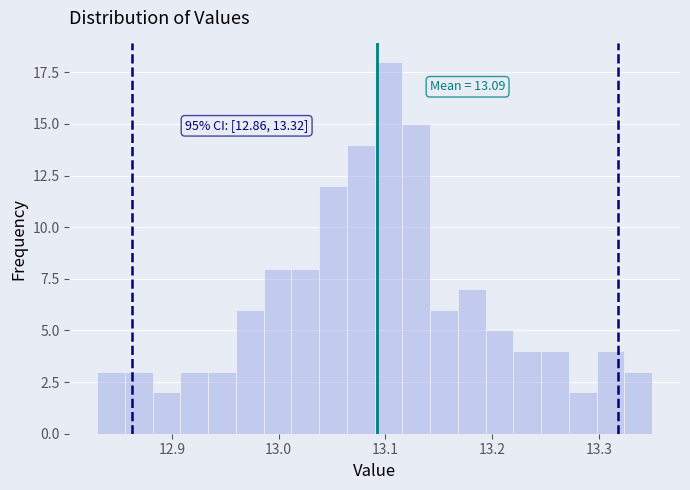

Around what value on the x-axis is the tallest bar? Give the approximate position of its centre, as read against the axis.

13.10